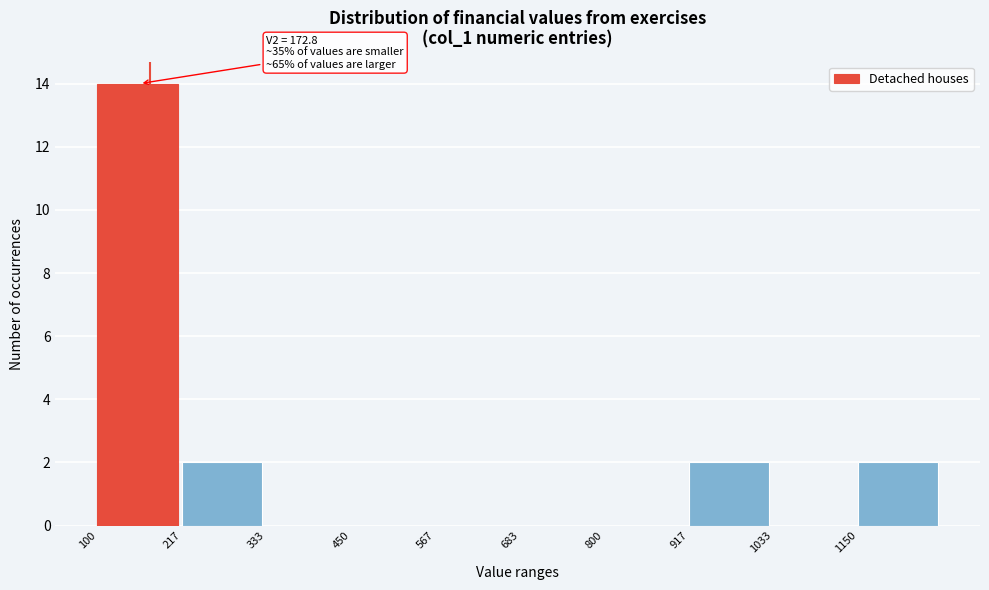

Which range on the x-axis has the tallest bar?

100 to 220